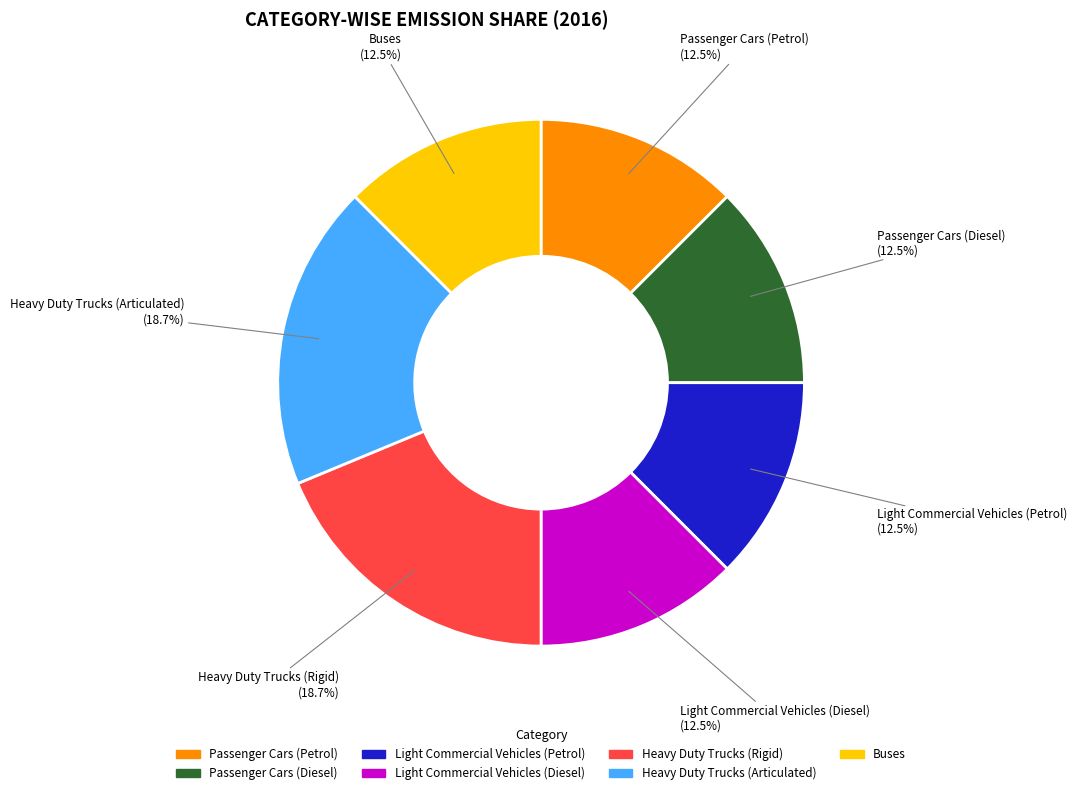

To the nearest percent, what is the difference between the largest and smallest slice percentages?

6%